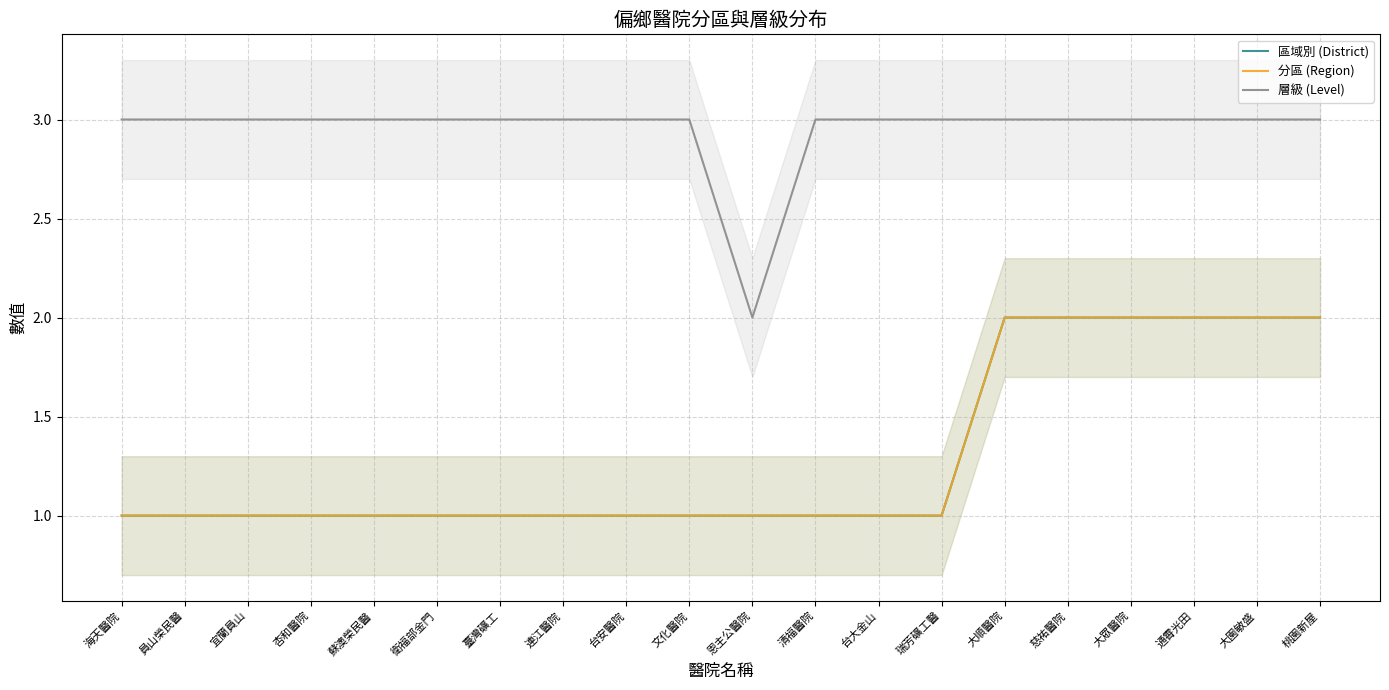

What position from the right is 連江醫院?

13